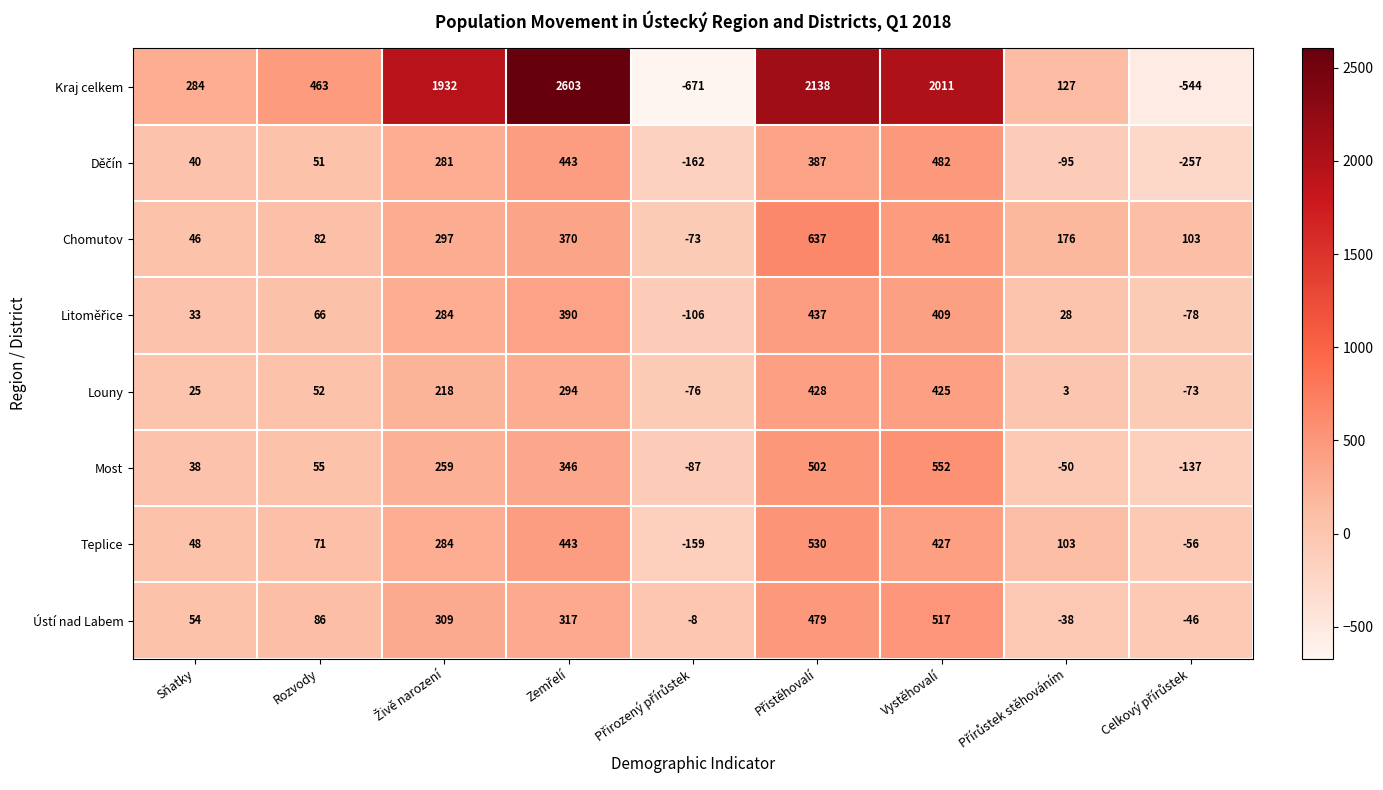

How many data points in Teplice are less than 103?

4